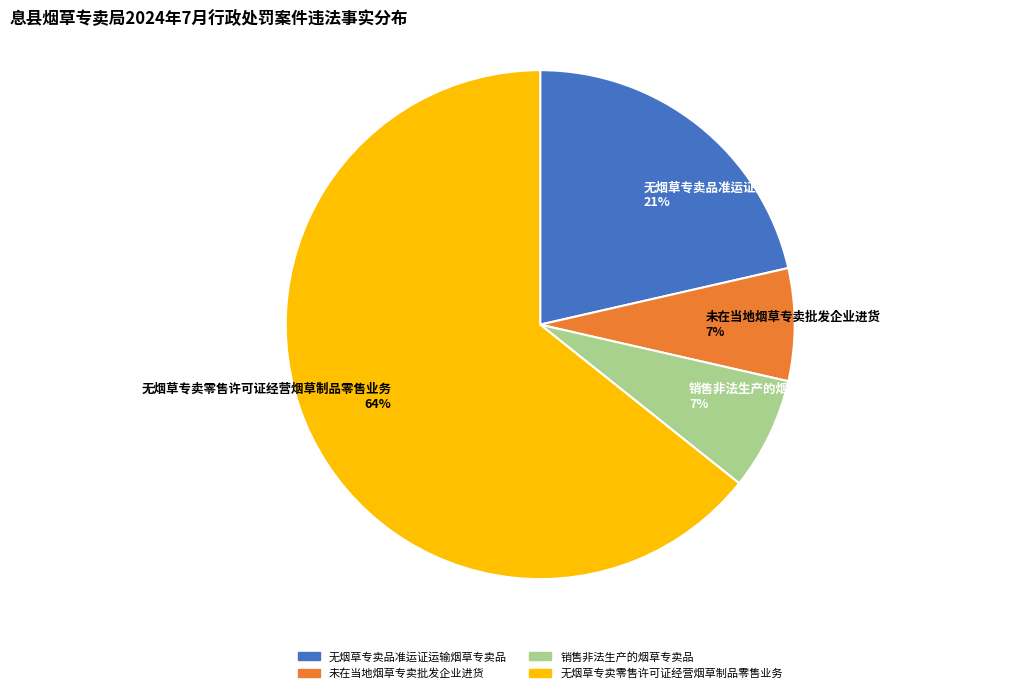

How many slices are in this pie chart?

4